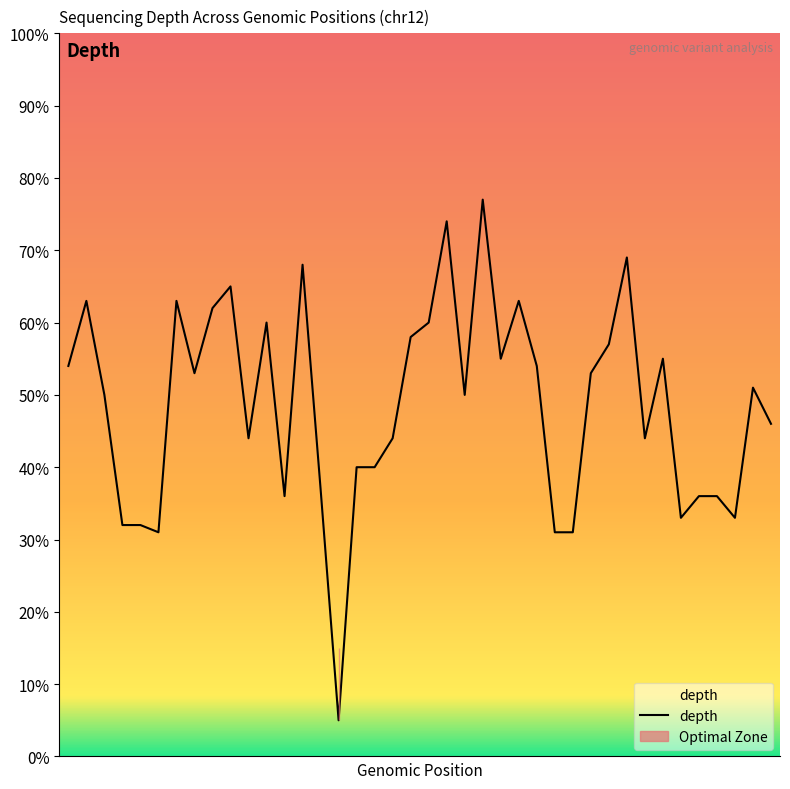

List the labels in order of value, largest first.

23, 21, 31, 13, 9, 1, 6, 25, 8, 11, 20, 19, 30, 24, 33, 0, 26, 7, 29, 38, 2, 22, 39, 10, 18, 32, 16, 17, 14, 12, 35, 36, 34, 37, 3, 4, 5, 27, 28, 15